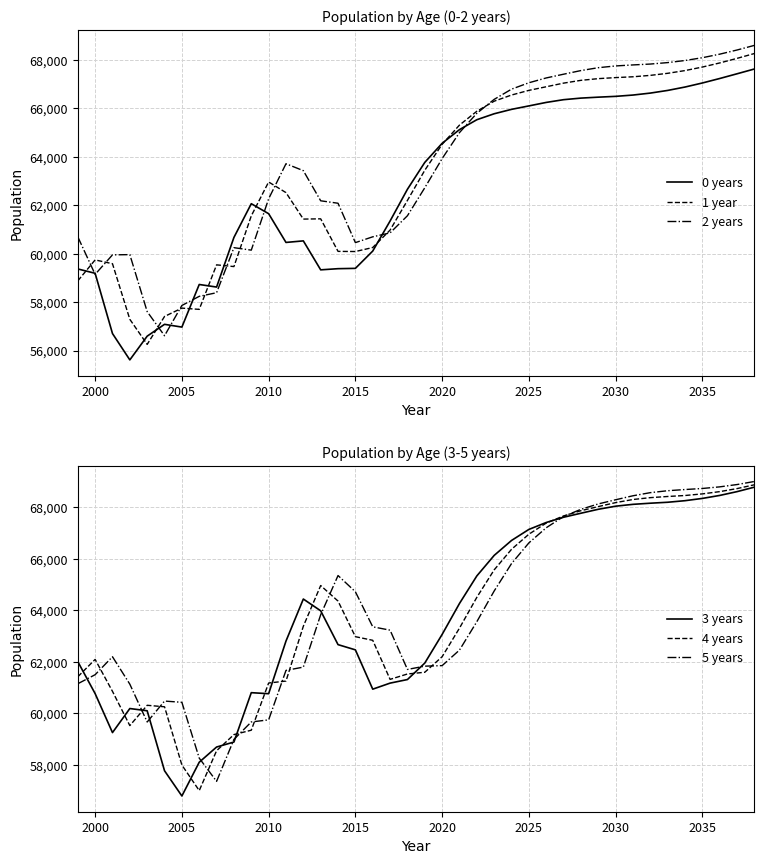

Where is the first local minimum for 2 years?

2000